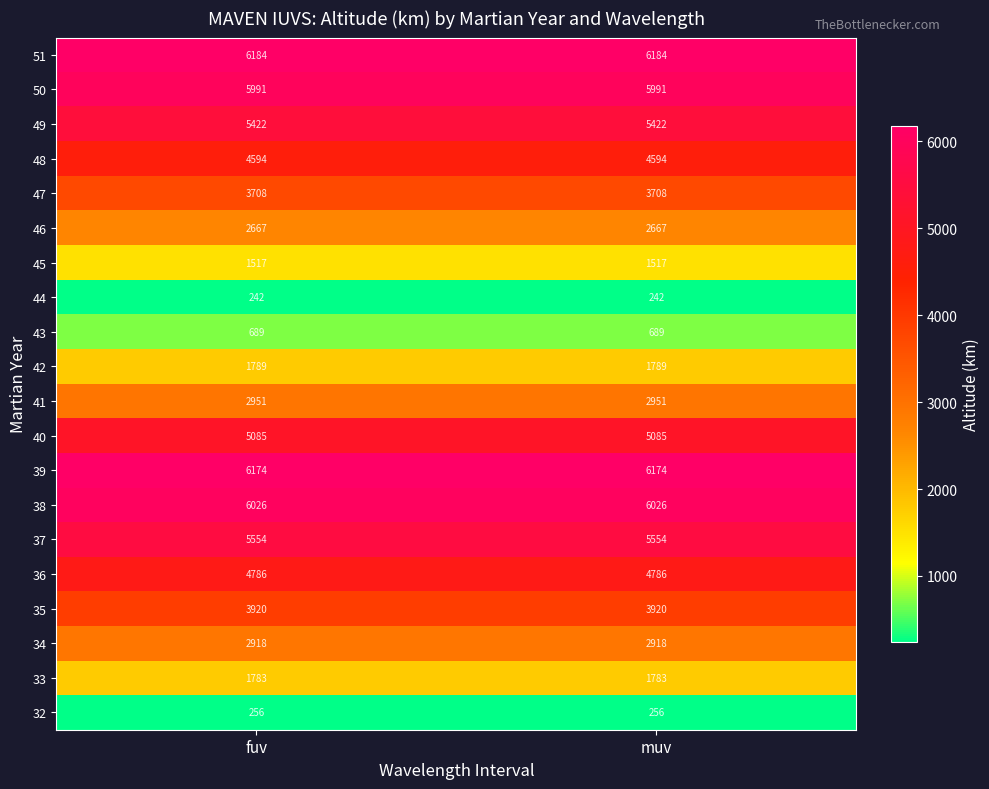

Is it true that 34 equals 1818 at muv?

False